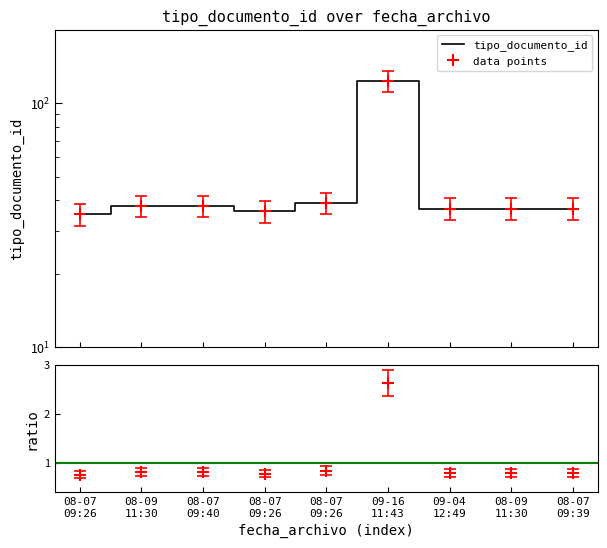

Reading left to right, extract all data points from this chart.

0.7	0.7	0.7	0.7	0.8	2.4	0.7	0.7	0.7